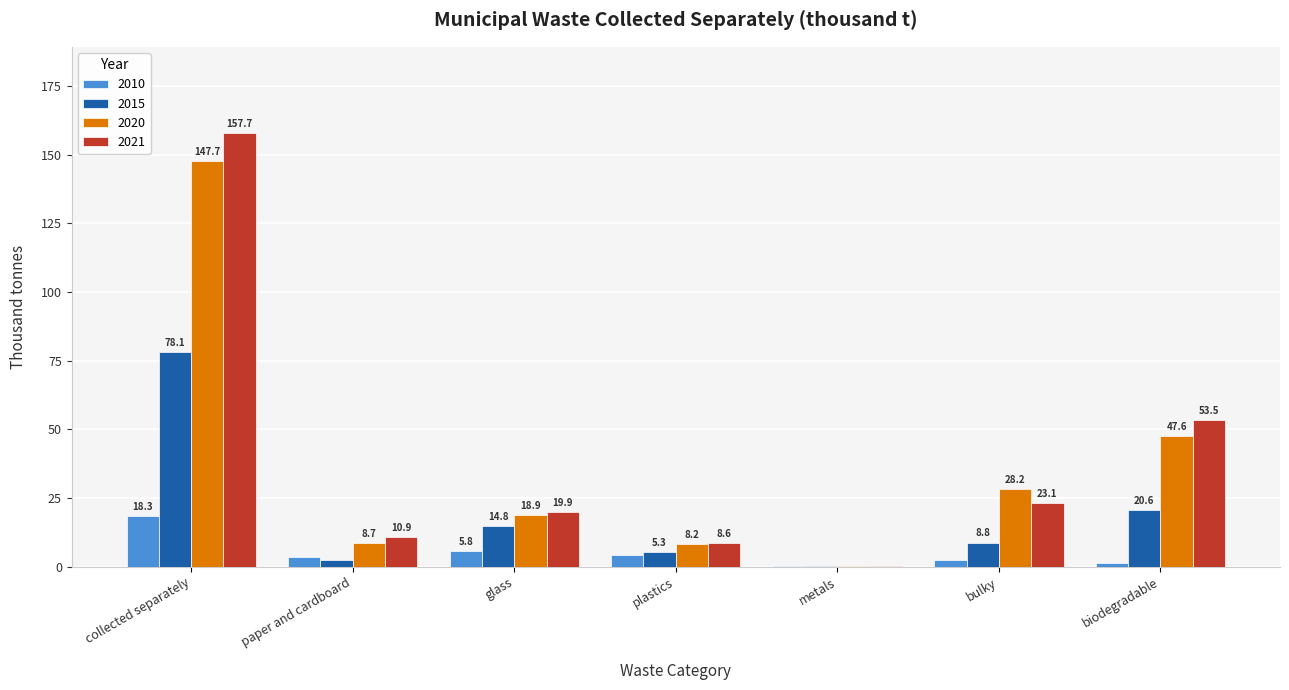

Reading left to right, extract all data points from this chart.

2010: collected separately=18.3	paper and cardboard=3.4	glass=5.8	plastics=4.2	metals=0.3	bulky=2.4	biodegradable=1.2
2015: collected separately=78.1	paper and cardboard=2.3	glass=14.8	plastics=5.3	metals=0.1	bulky=8.8	biodegradable=20.6
2020: collected separately=147.7	paper and cardboard=8.7	glass=18.9	plastics=8.2	metals=0.1	bulky=28.2	biodegradable=47.6
2021: collected separately=157.7	paper and cardboard=10.9	glass=19.9	plastics=8.6	metals=0.1	bulky=23.1	biodegradable=53.5